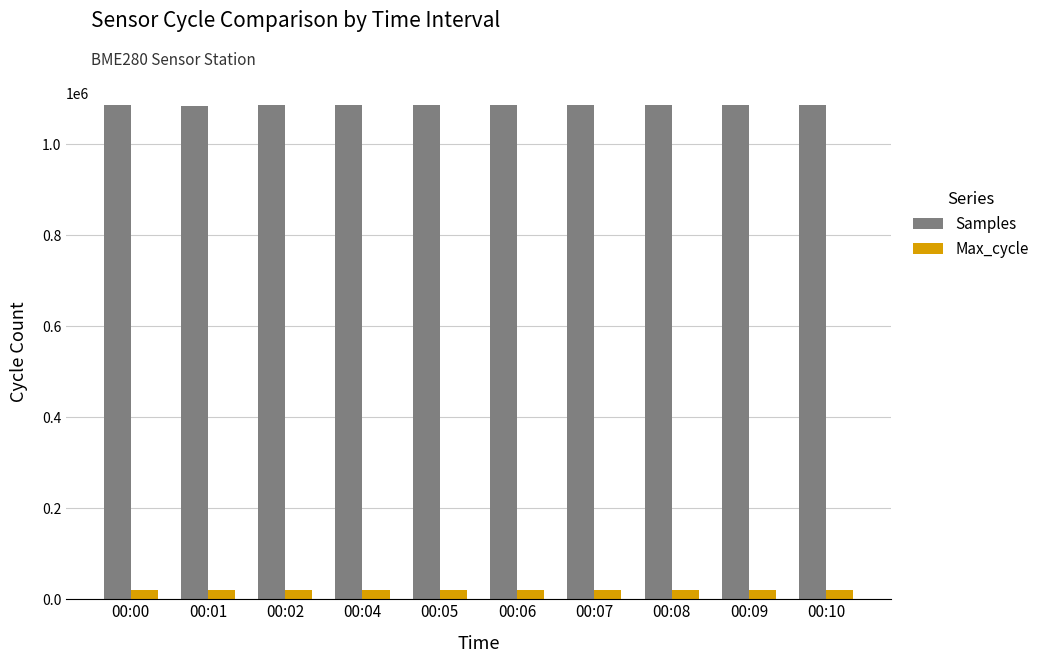

What is the average value of the Samples series?

1085273